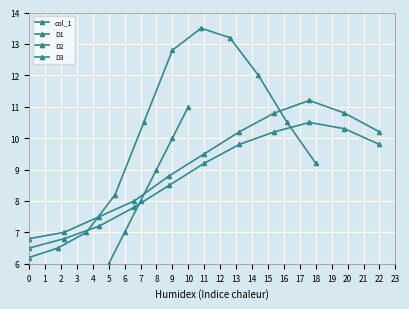

What is the difference between the maximum and minimum values in the D1 series?

4.0